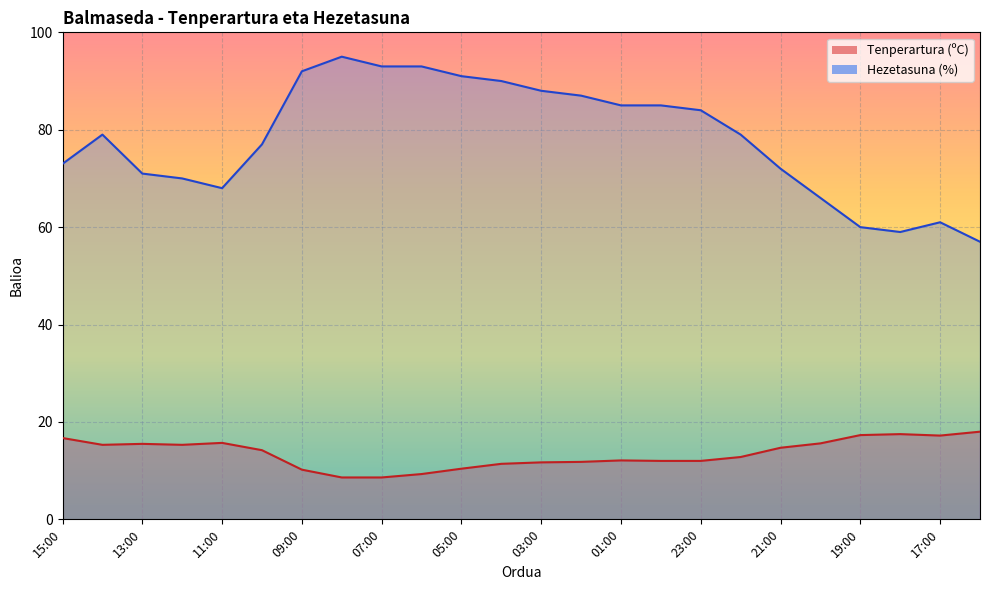

What is the approximate value of Tenperartura (ºC) at 20:00?

15.6